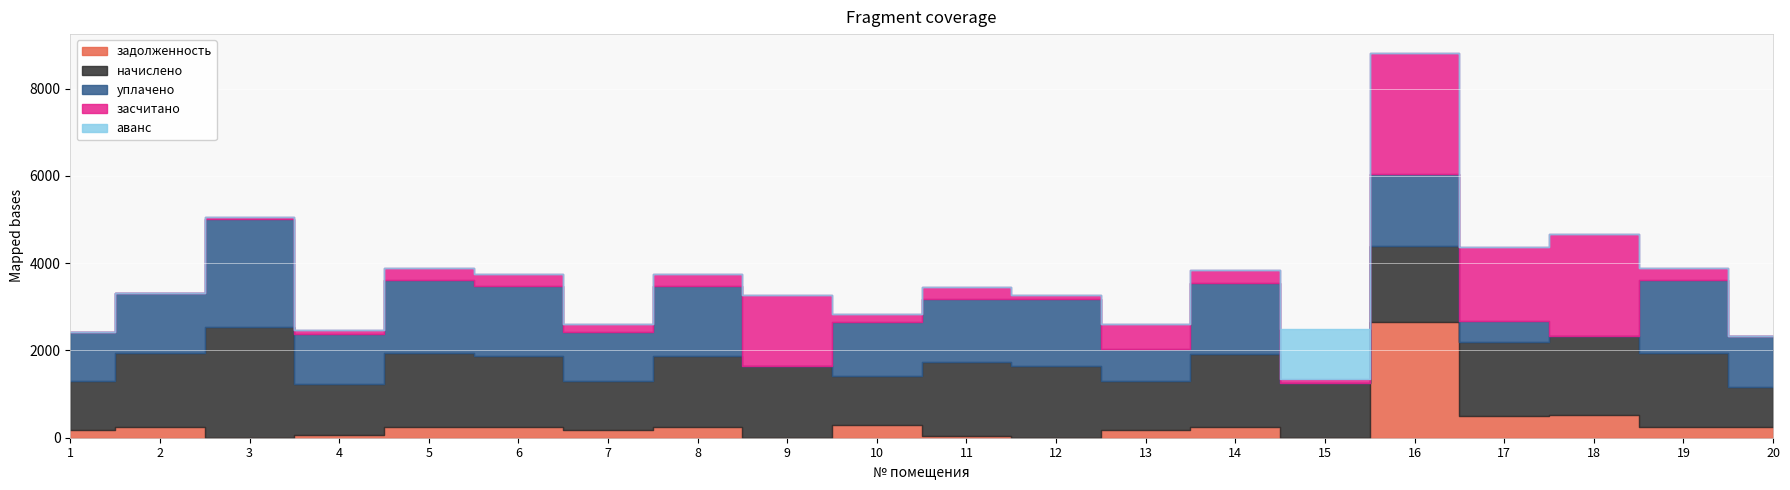

Where does the засчитано series first go above 272?

5